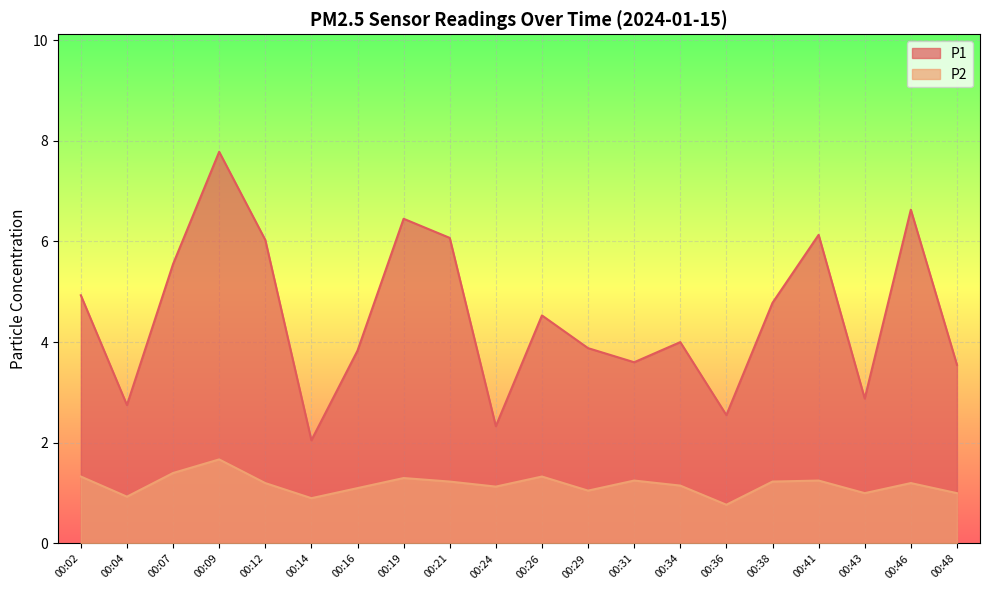

What are all the series names shown in the legend?

P1, P2